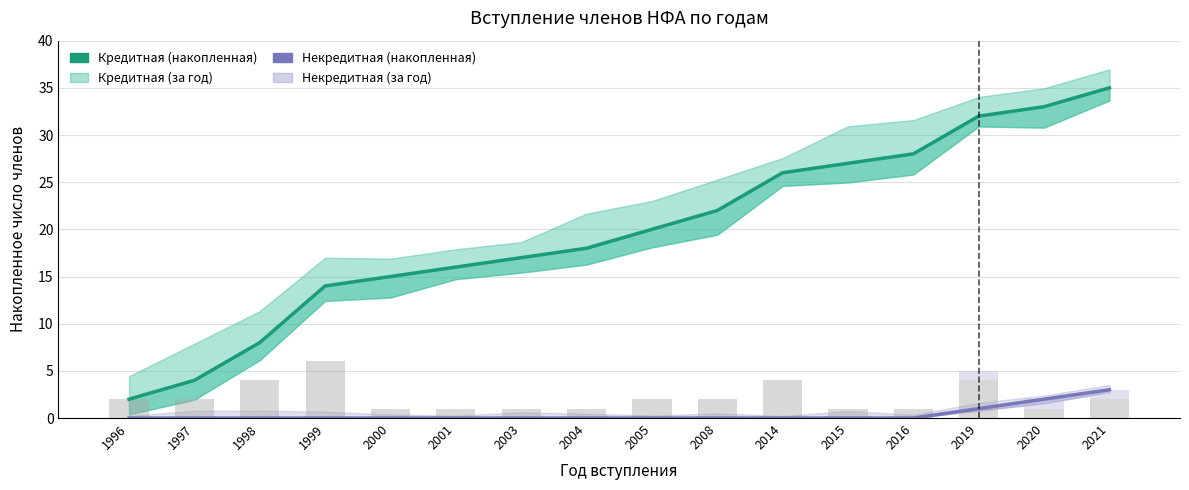

Rank the series by their maximum value, from lowest to highest.

Некредитная (за год), Некредитная (накопленная), Кредитная (за год), Кредитная (накопленная)